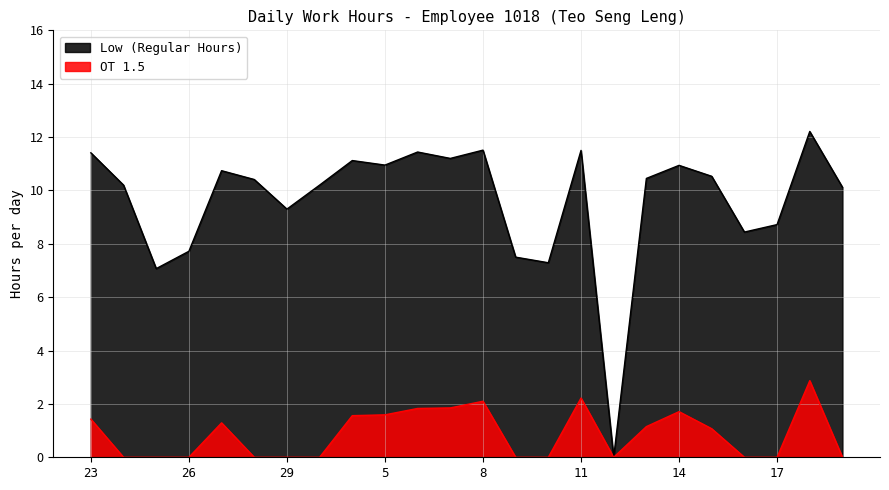

How many values in the Low (Regular Hours) series are below 10?

8